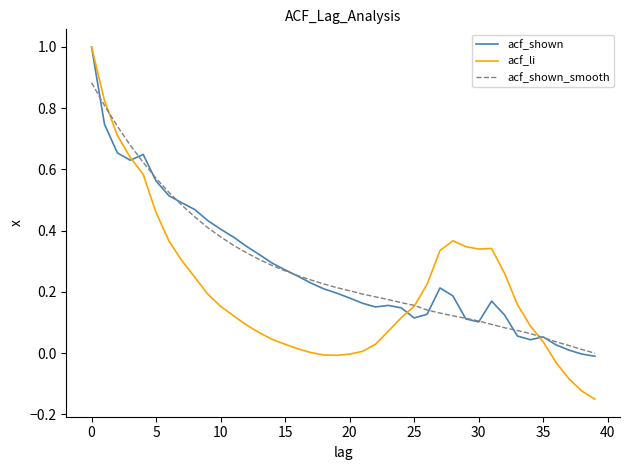

What is the highest value of the acf_shown series?

1.0